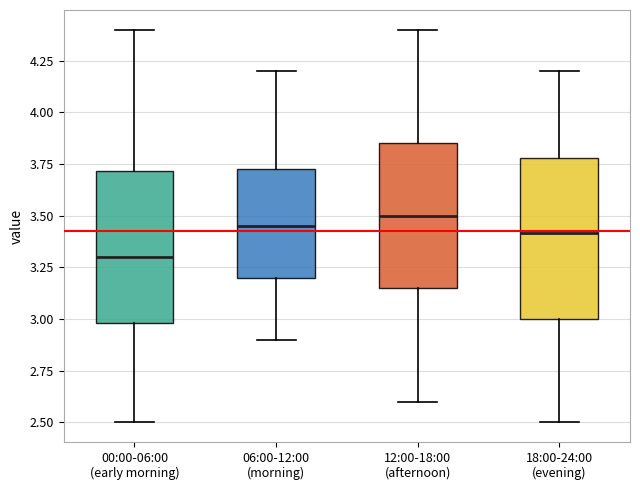

Reading left to right, read every box against the y-axis: the position of its median line, the range the box covers, and the ends of its whiskers. The values are not printed on the chart, so give them approximately, as read against the axis.

00:00-06:00 (early morning): median 3.30, box 3.00 to 3.70, whiskers 2.50 to 4.40
06:00-12:00 (morning): median 3.45, box 3.20 to 3.75, whiskers 2.90 to 4.20
12:00-18:00 (afternoon): median 3.50, box 3.15 to 3.85, whiskers 2.60 to 4.40
18:00-24:00 (evening): median 3.40, box 3.00 to 3.80, whiskers 2.50 to 4.20